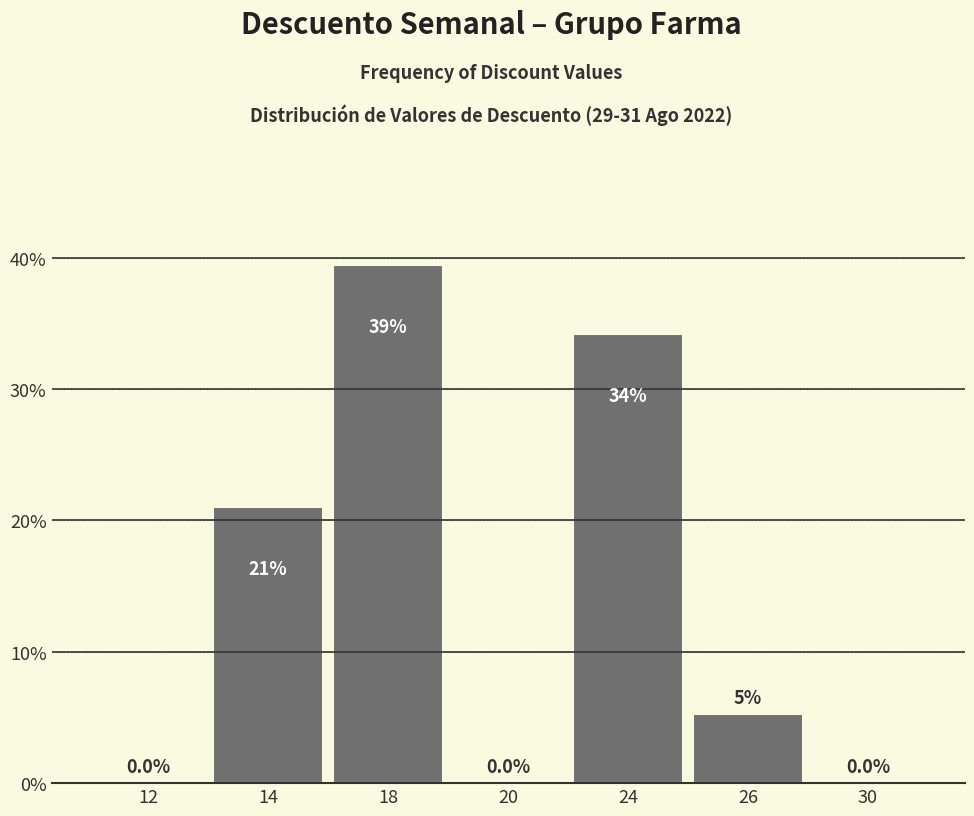

Is it true that the value at 24 is 34.2?

True